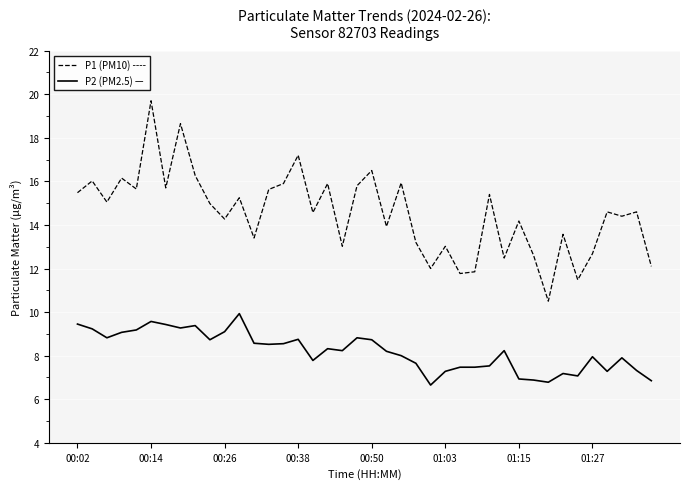

True or false: P2 (PM2.5) — and P1 (PM10) ---- cross at least once.

False